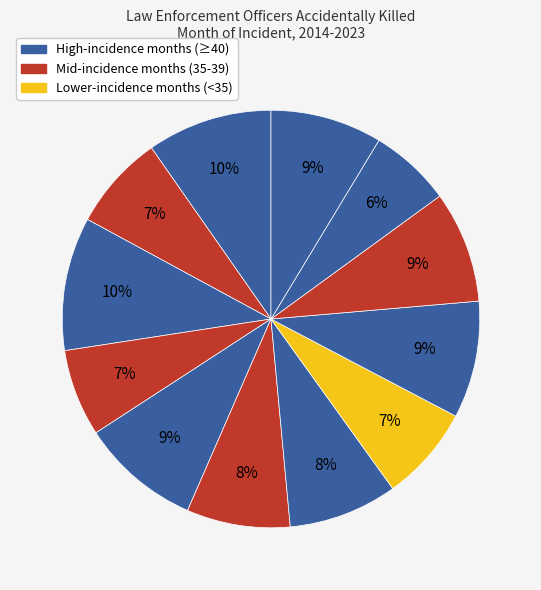

How many segments does this pie chart have?

12